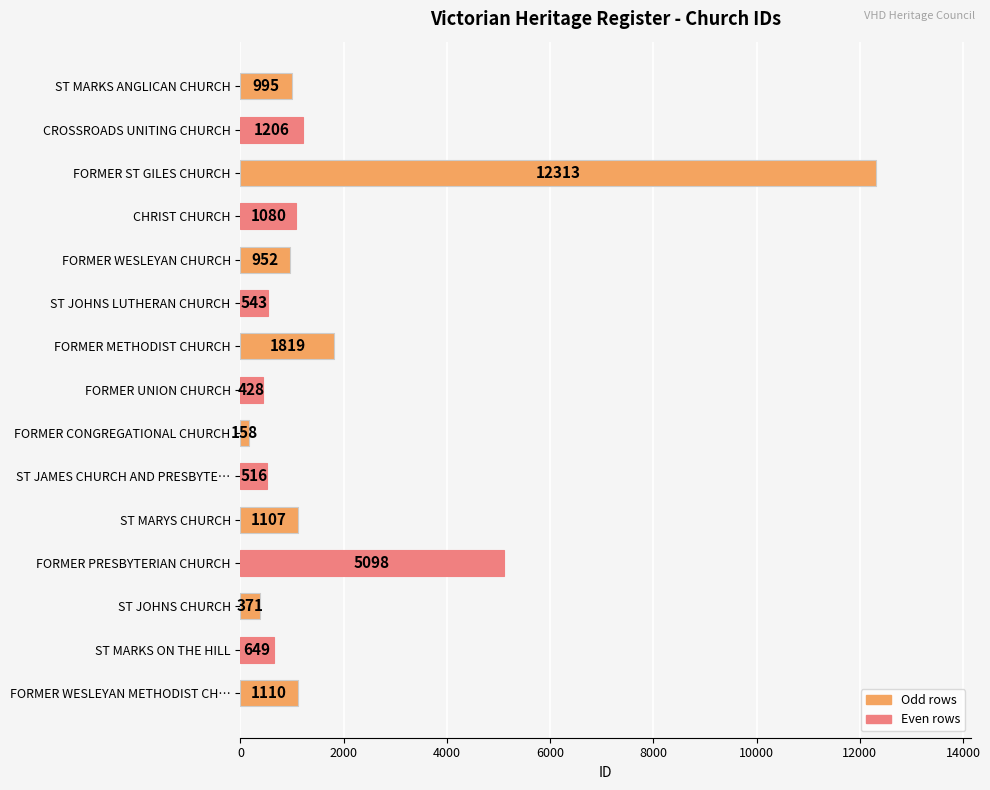

What is the average value?

1890